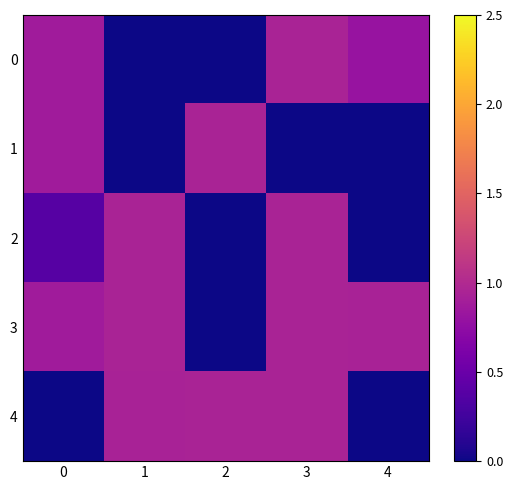

At how many categories does at least one series exceed 0?

5